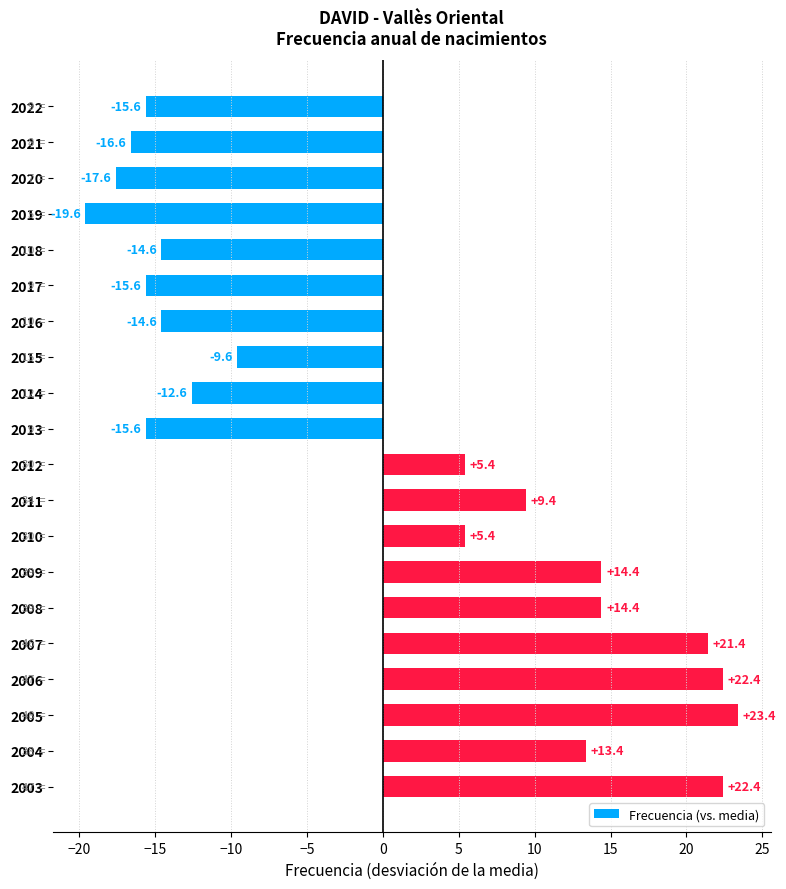

Which has a higher value, 2009 or 2010?

2009